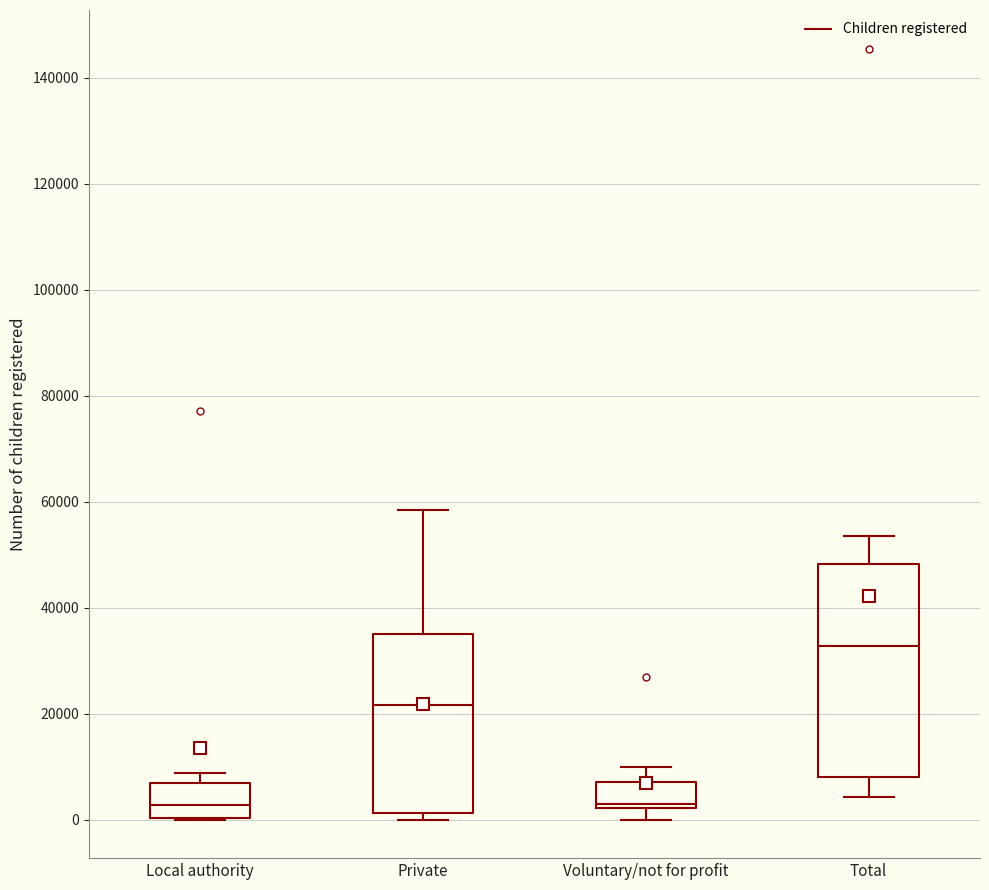

Reading left to right, read every box against the y-axis: the position of its median line, the range the box covers, and the ends of its whiskers. The values are not printed on the chart, so give them approximately, as read against the axis.

Local authority: median 2000, box 0 to 6000, whiskers 0 to 8000
Private: median 22000, box 2000 to 36000, whiskers 0 to 58000
Voluntary/not for profit: median 2000 (just above the box's lower edge), box 2000 to 8000, whiskers 0 to 10000
Total: median 32000, box 8000 to 48000, whiskers 4000 to 54000